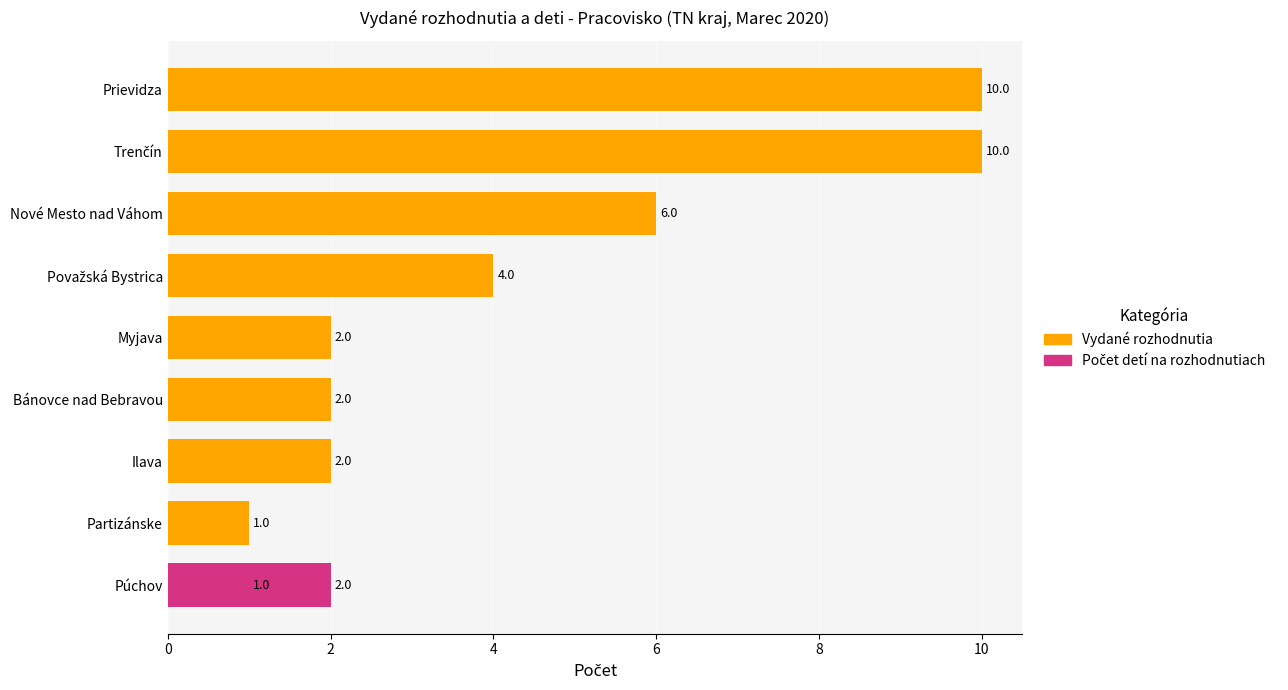

What is the approximate value at Považská Bystrica?

4